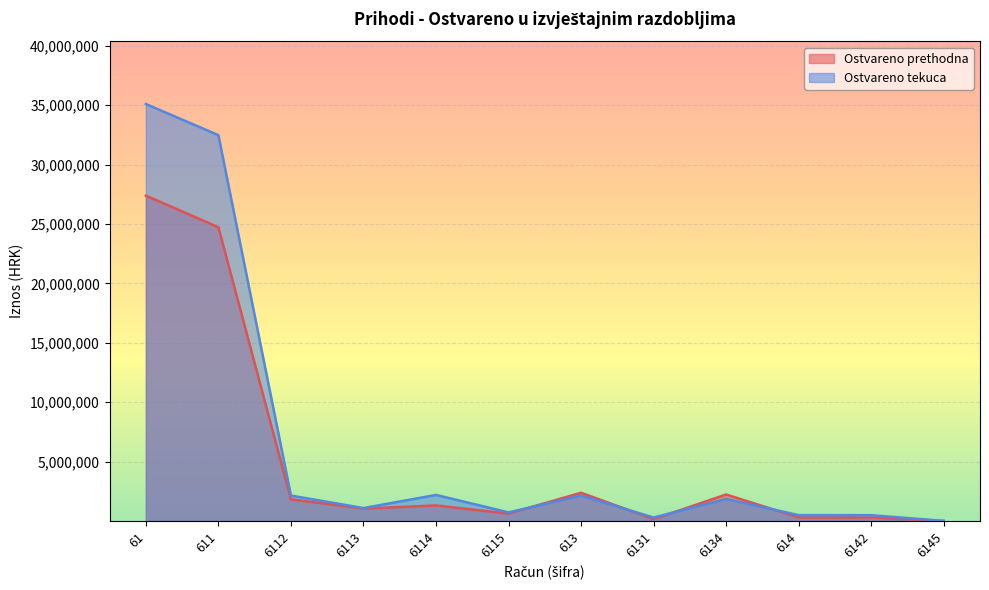

Does the chart display data point markers on the line(s)?

No